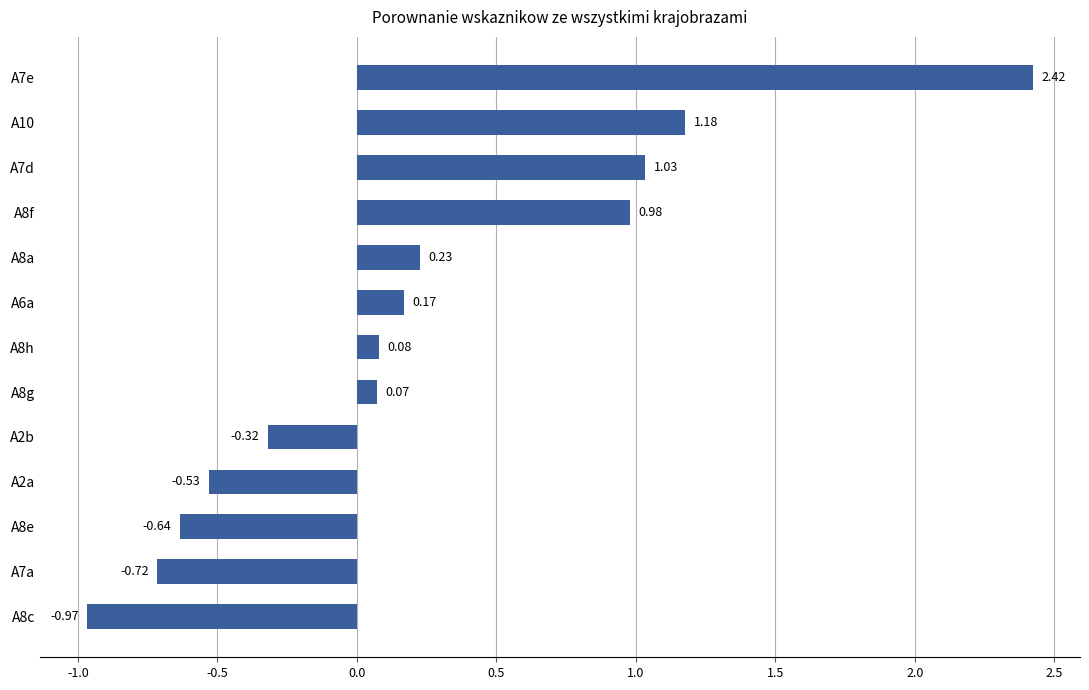

What is the ratio of the value at A10 to the value at A7d?

1.1